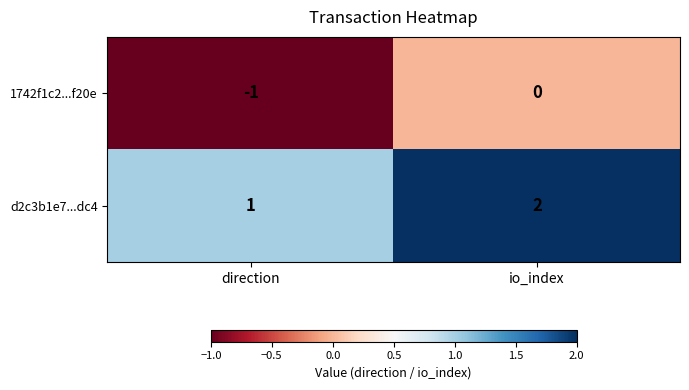

Rank the categories by d2c3b1e7...dc4 value from lowest to highest.

direction, io_index